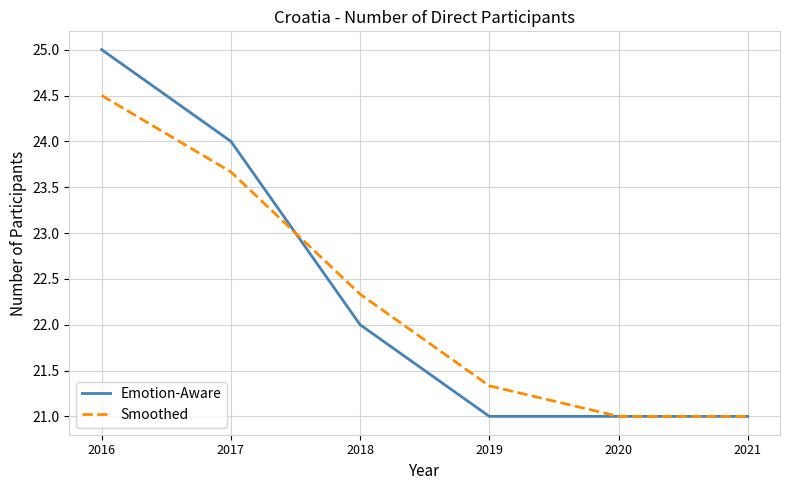

What is the sum of the Smoothed values at 2020 and 2018?

43.3